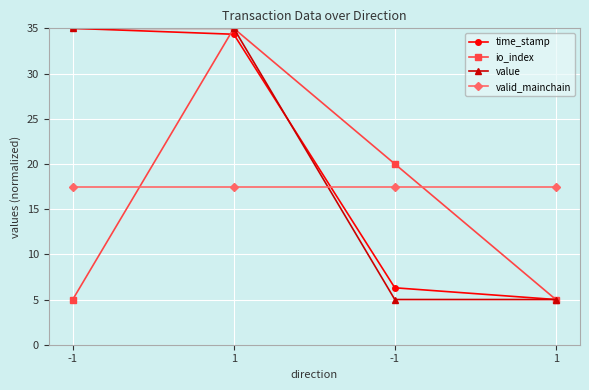

What are all the series names shown in the legend?

time_stamp, io_index, value, valid_mainchain